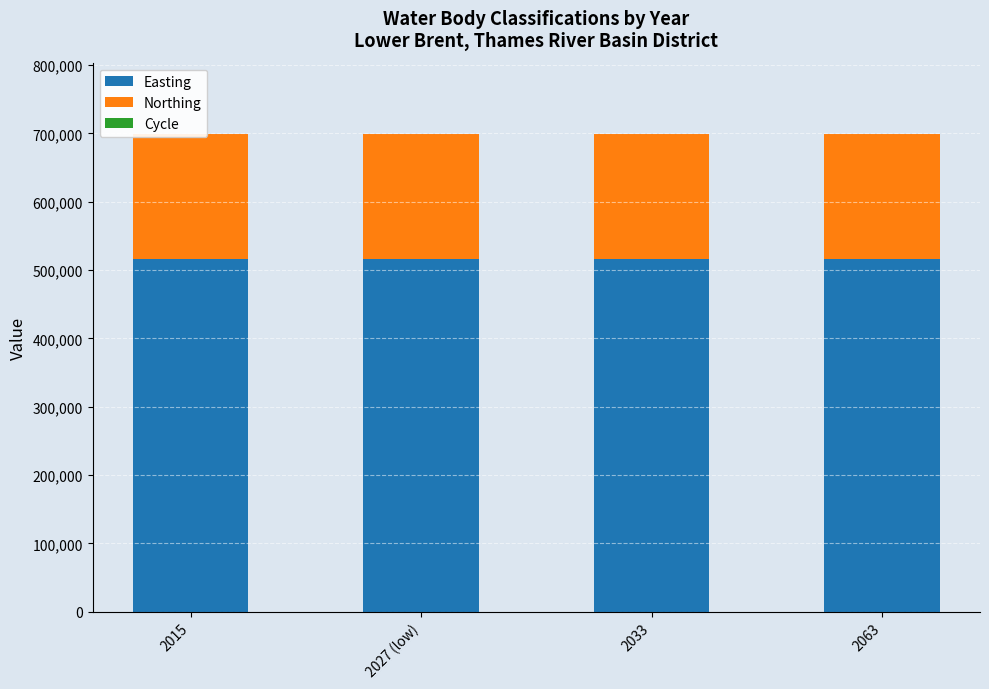

What is the sum of all Northing values?

730660